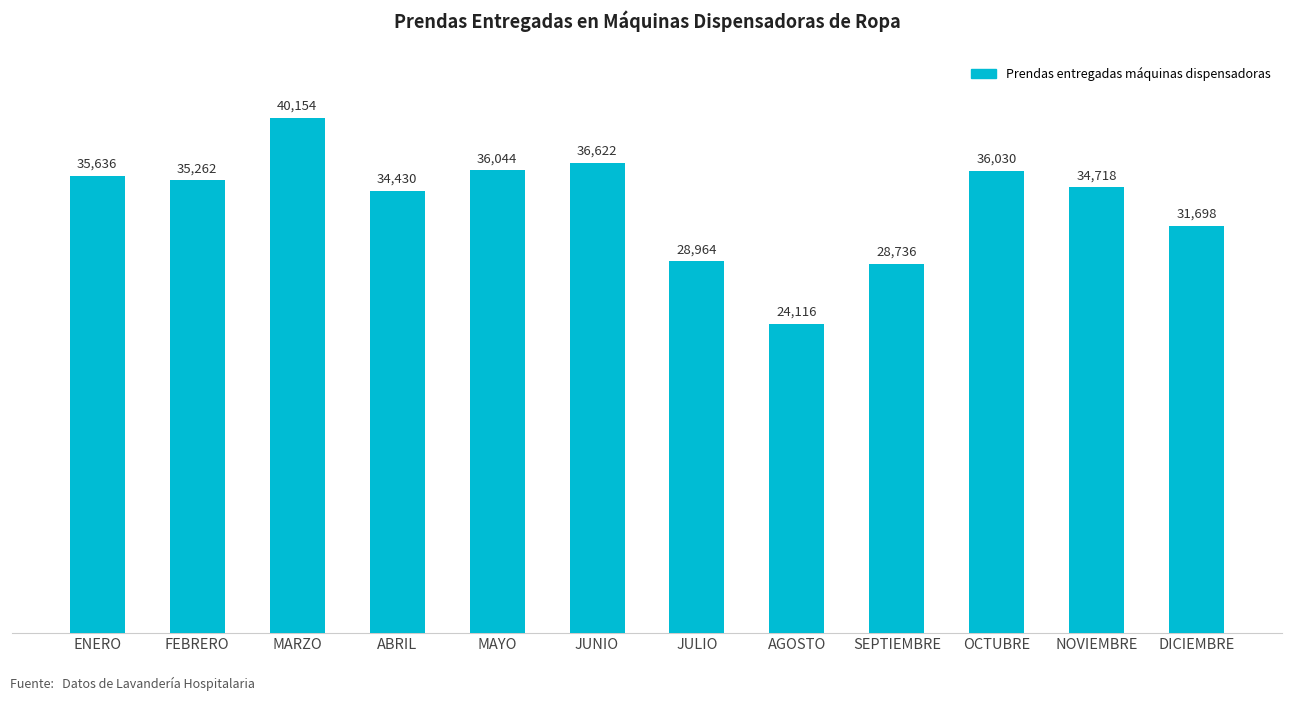

The value at JULIO is 11198. True or false?

False